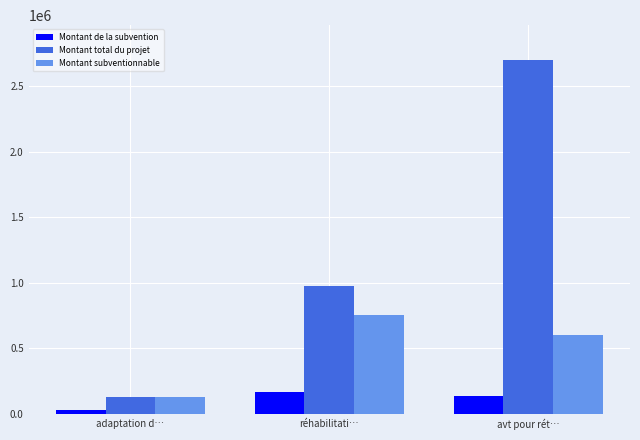

What is the difference between the highest and lowest values at adaptation d…?

100100.0